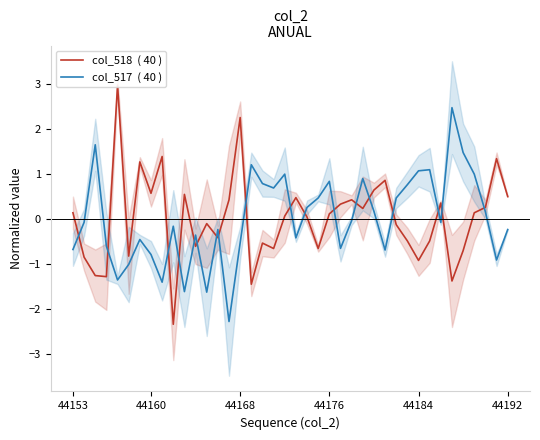

List the series in order of their peak value, highest first.

col_518  ( 40 ), col_517  ( 40 )